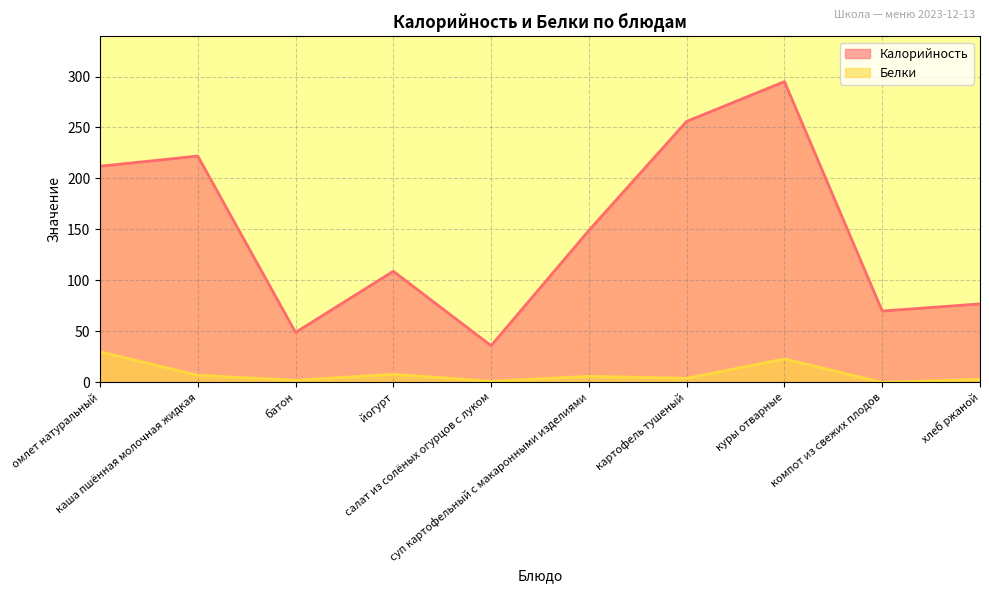

Count the number of categories in the chart.

10